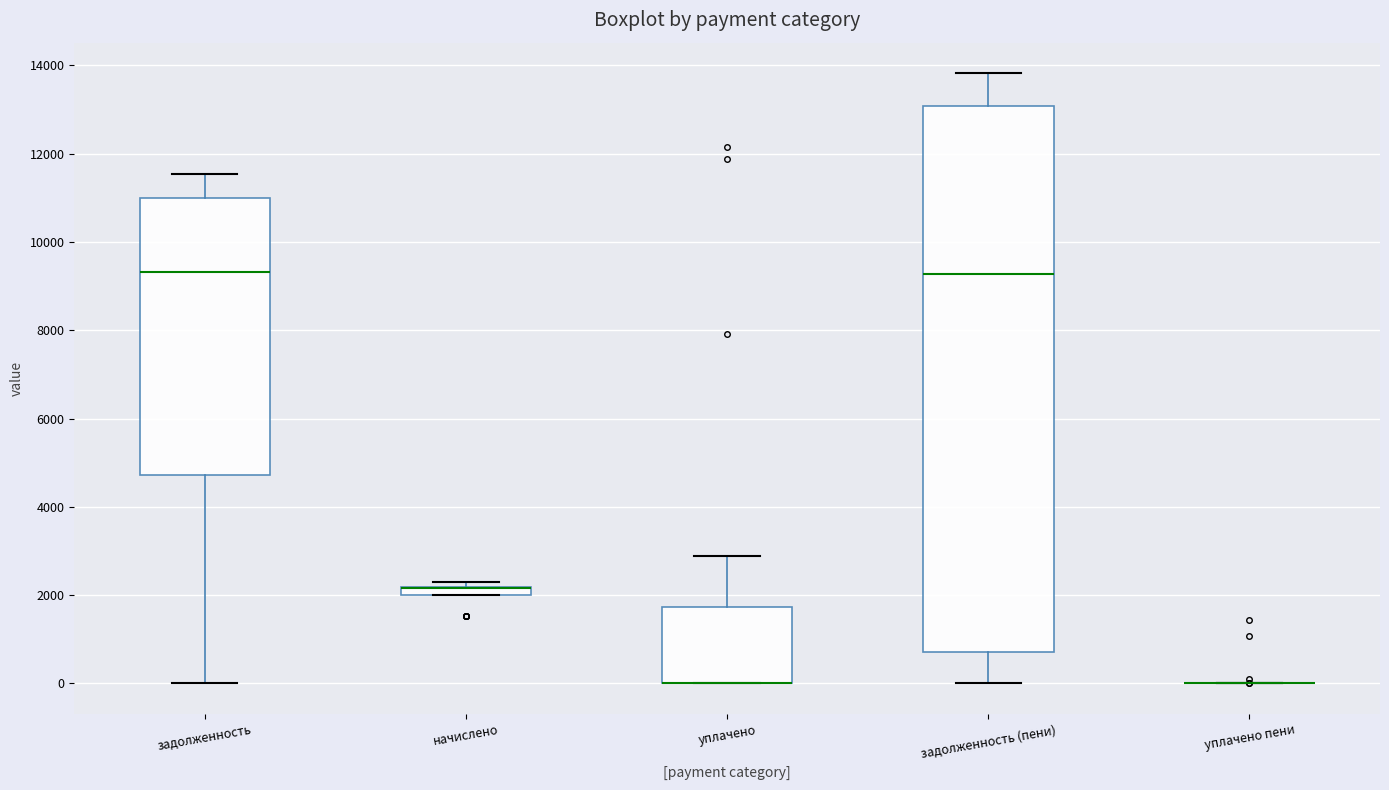

Which box is the tallest, from its lower edge to its upper edge?

задолженность (пени)